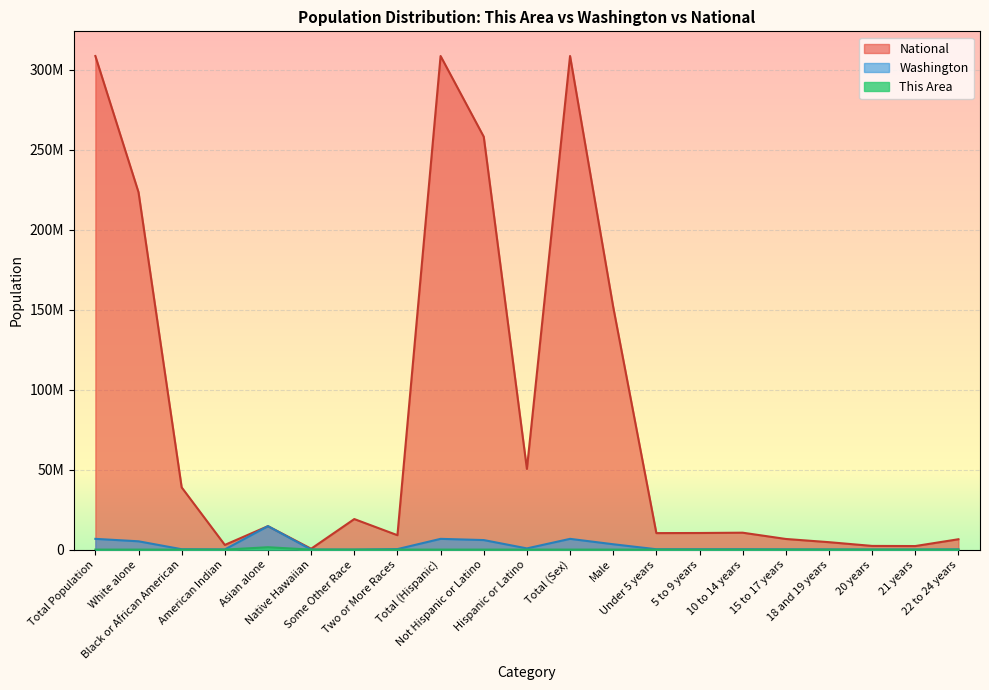

What is the label of the 12th point from the left?

Total (Sex)